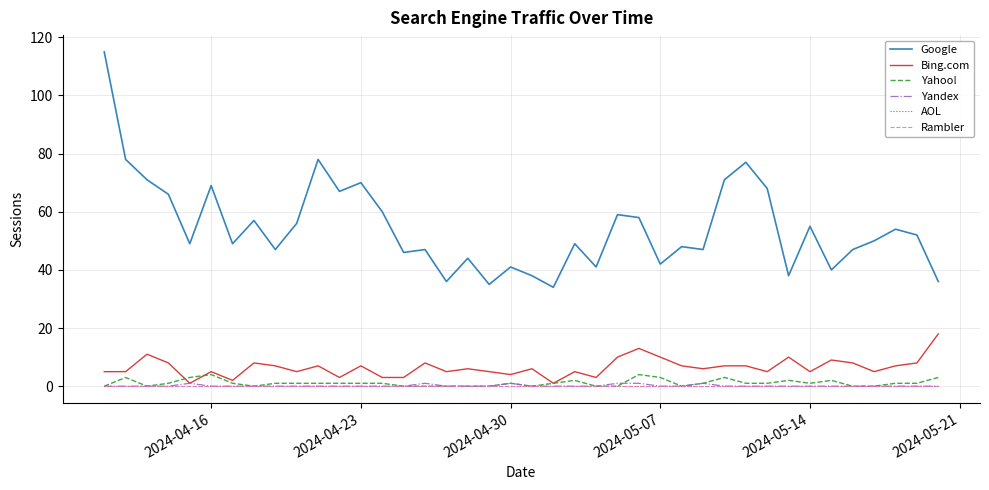

At how many categories does at least one series exceed 103?

1